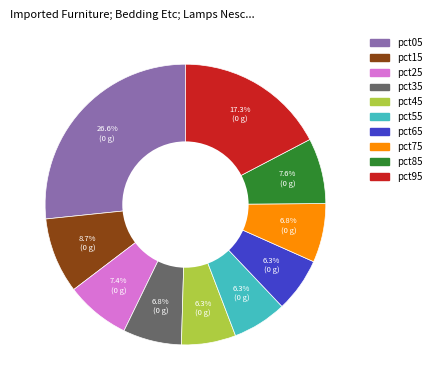

To the nearest percent, what is the combined percentage of pct85 and pct25?

15%